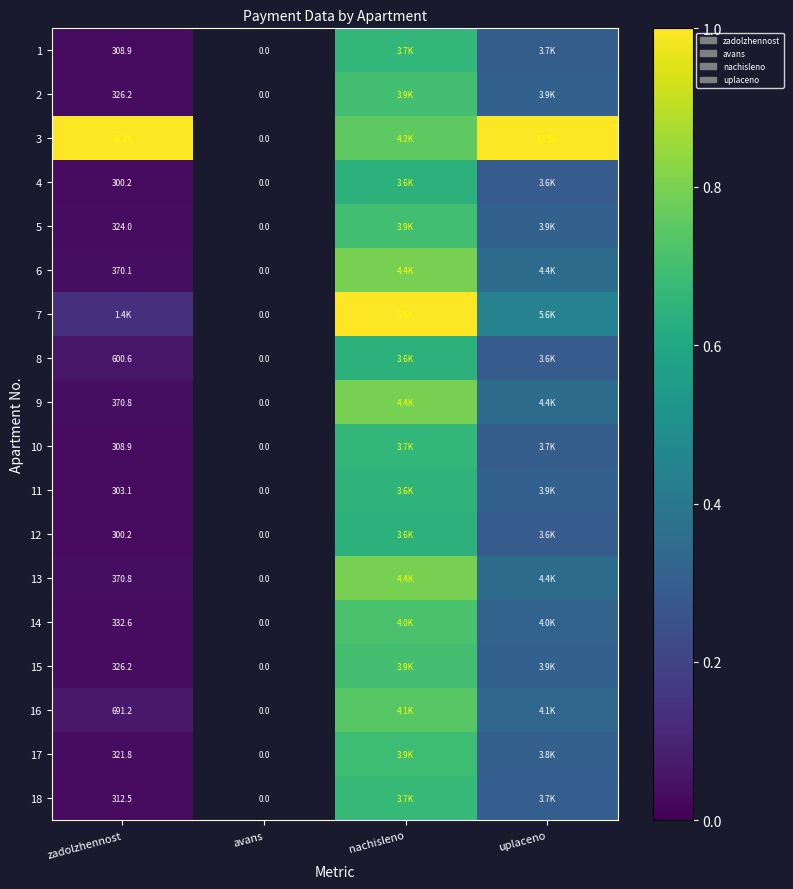

The value of 3 at uplaceno is 1.0. True or false?

True